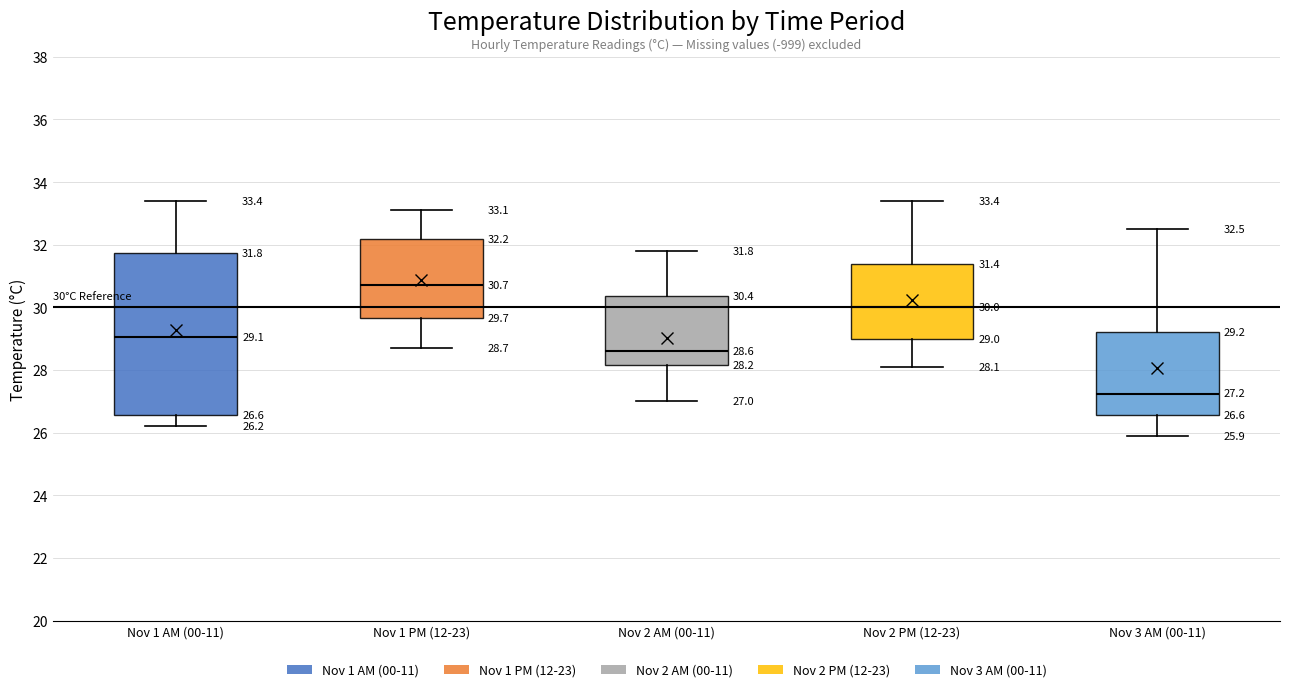

Which box's median line is the highest?

Nov 1 PM (12-23)